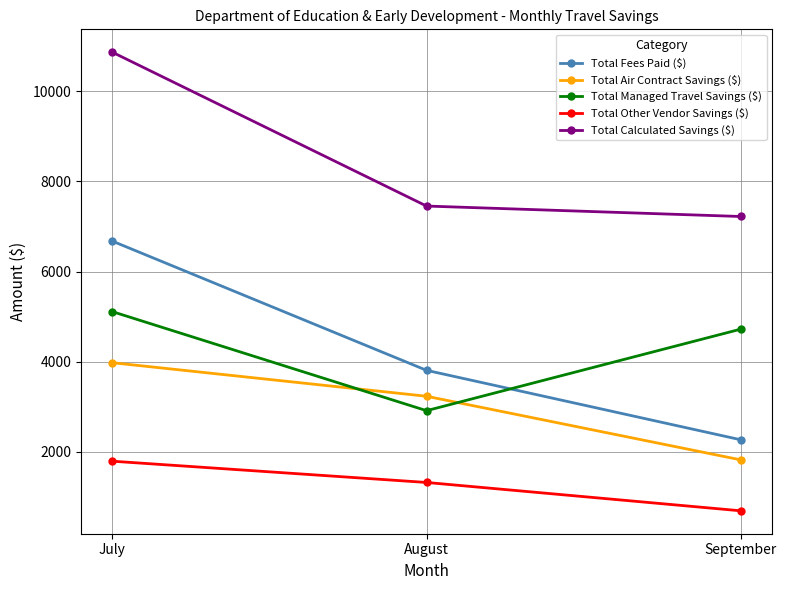

What are all the series names shown in the legend?

Total Fees Paid ($), Total Air Contract Savings ($), Total Managed Travel Savings ($), Total Other Vendor Savings ($), Total Calculated Savings ($)